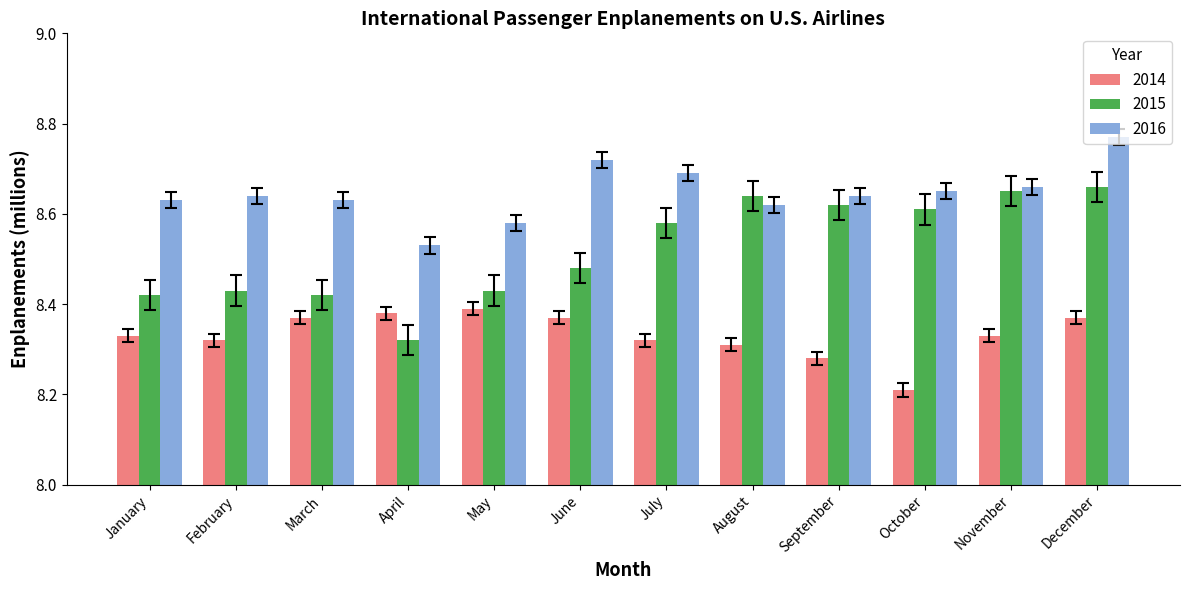

What is the total value across all series at May?

25.4